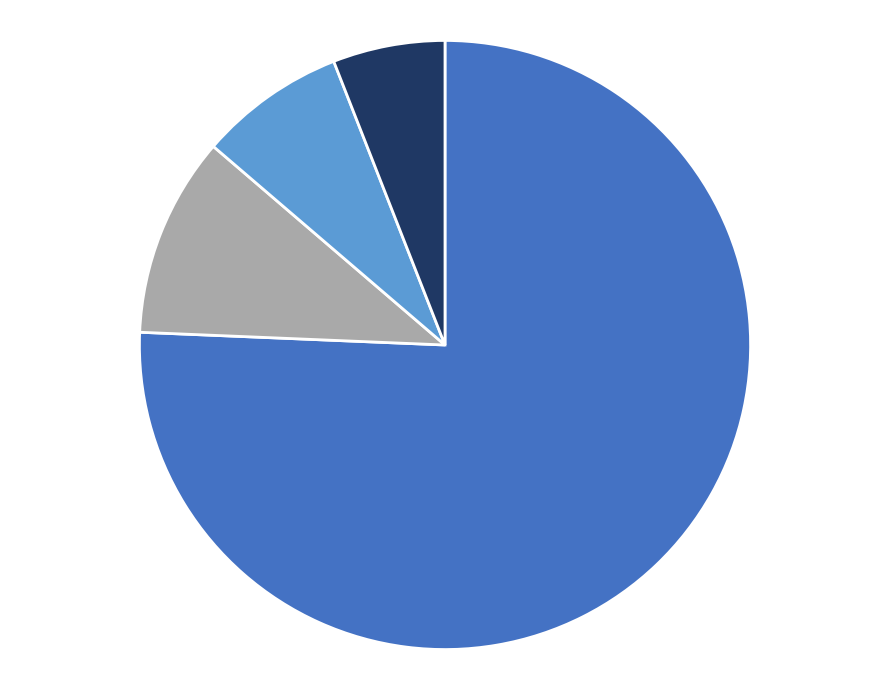

Is there any slice that represents more than half of the pie?

Yes